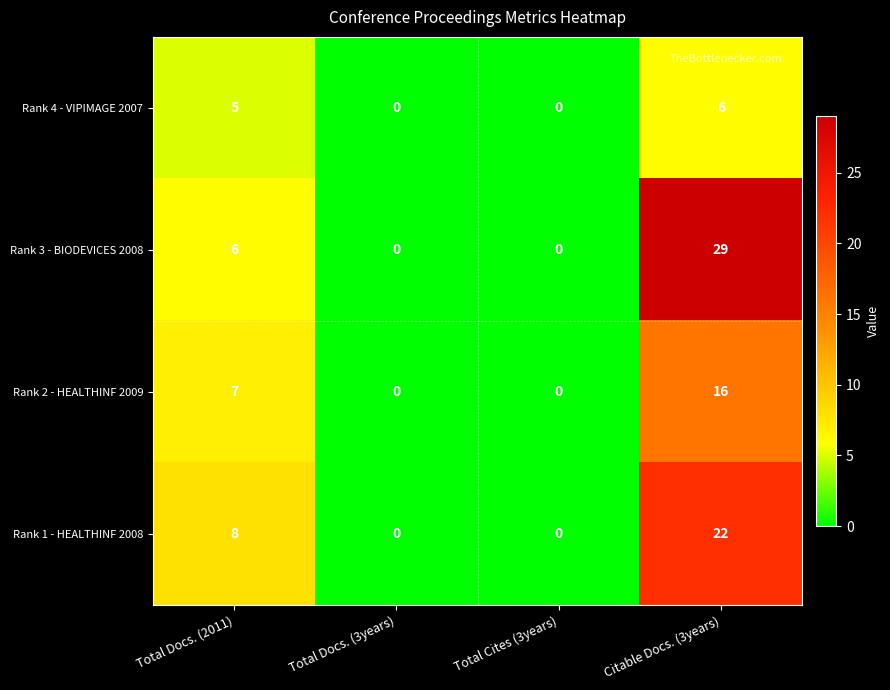

Which series has the widest spread of values?

Rank 3 - BIODEVICES 2008